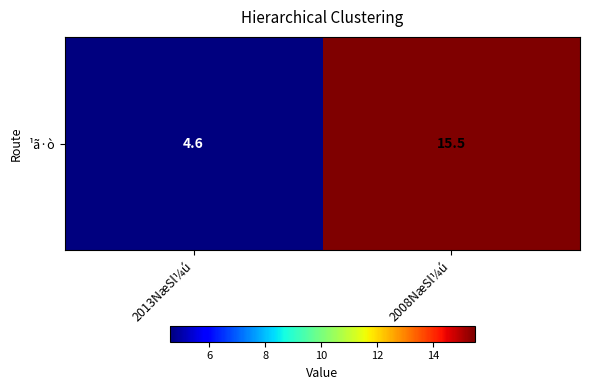

Reading left to right, transcribe all the data shown in this chart.

2013NæSl¼ú=4.6	2008NæSl¼ú=15.5